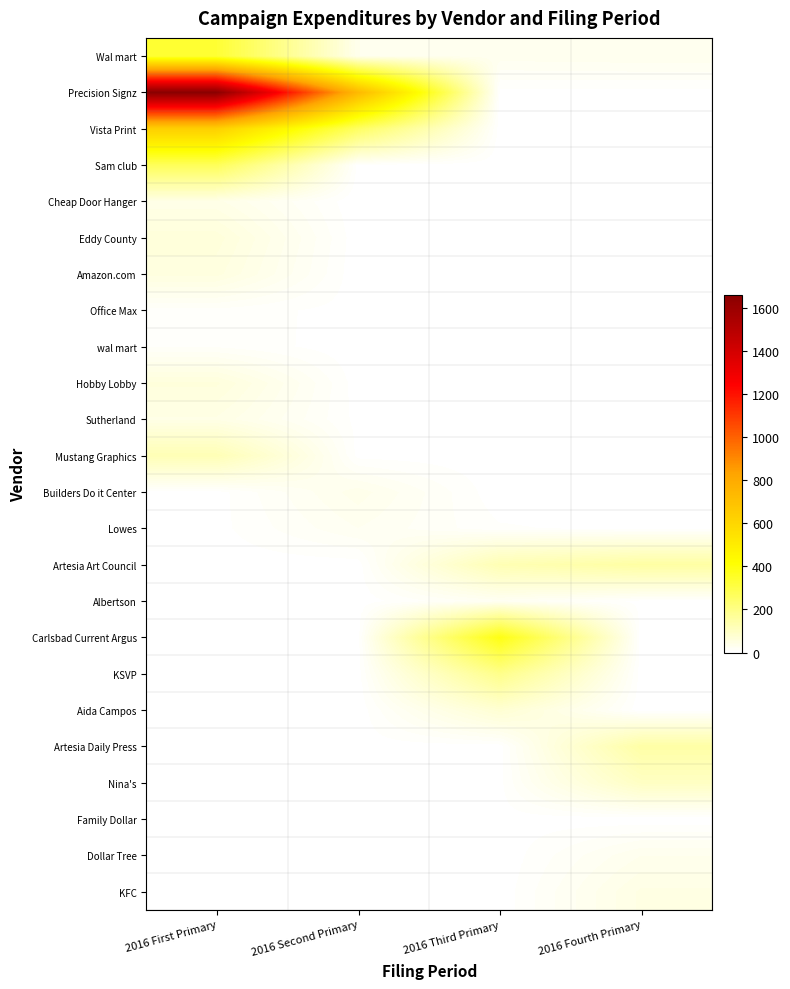

At 2016 Second Primary, list the series in order from smallest to largest.

Cheap Door Hanger, Family Dollar, Amazon.com, Aida Campos, Eddy County, wal mart, KFC, Nina's, KSVP, Albertson, Hobby Lobby, Dollar Tree, Carlsbad Current Argus, Artesia Art Council, Artesia Daily Press, Office Max, Mustang Graphics, Sam club, Sutherland, Lowes, Wal mart, Builders Do it Center, Vista Print, Precision Signz